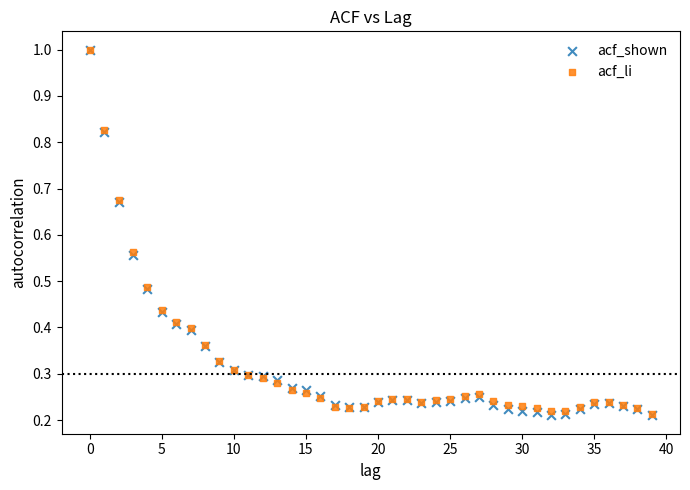

Which series has the widest spread of Y values?

acf_shown